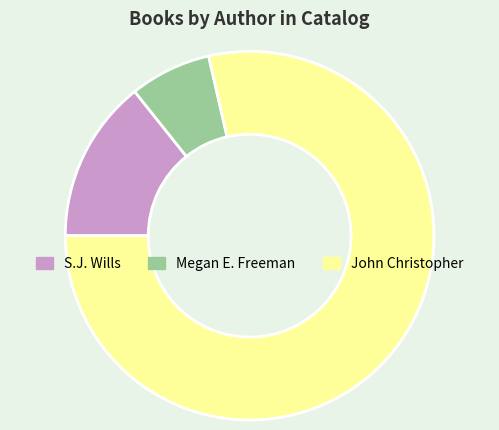

Which slice is the smallest?

Megan E. Freeman